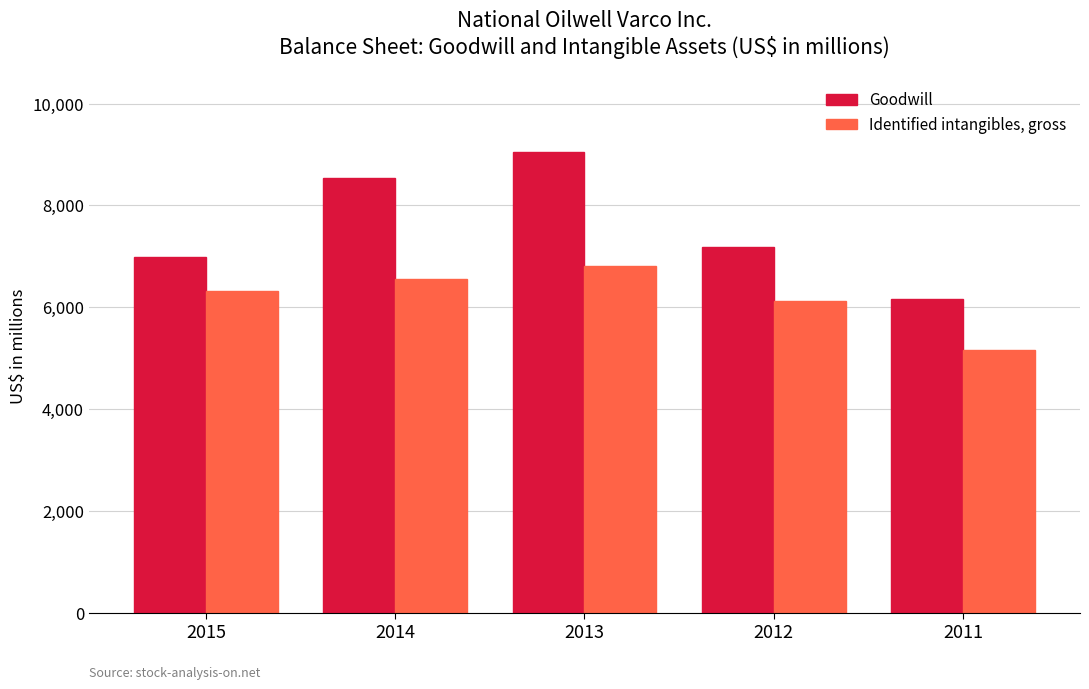

What are all the series names shown in the legend?

Goodwill, Identified intangibles, gross